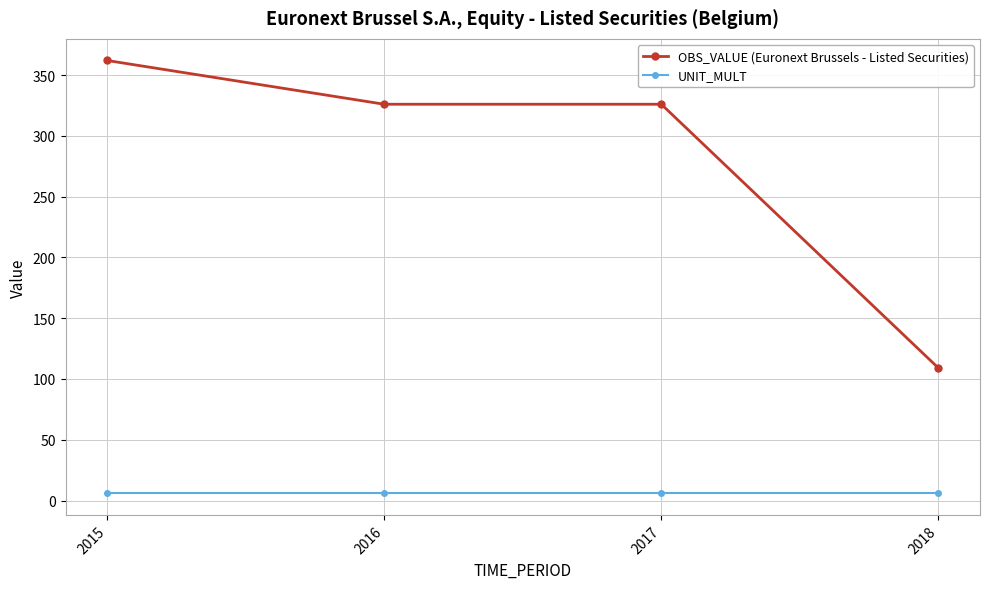

At how many categories does at least one series exceed 329?

1